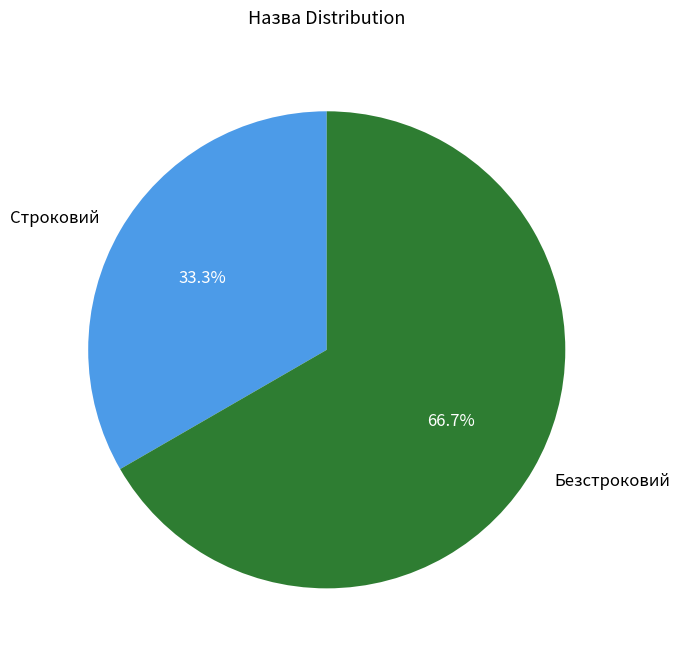

To the nearest percent, what percentage of the pie is Безстроковий?

67%